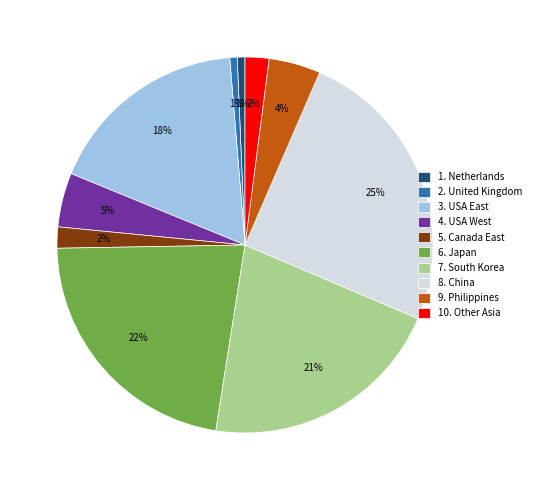

What is the ratio of the value at 3. USA East to the value at 6. Japan?

0.8